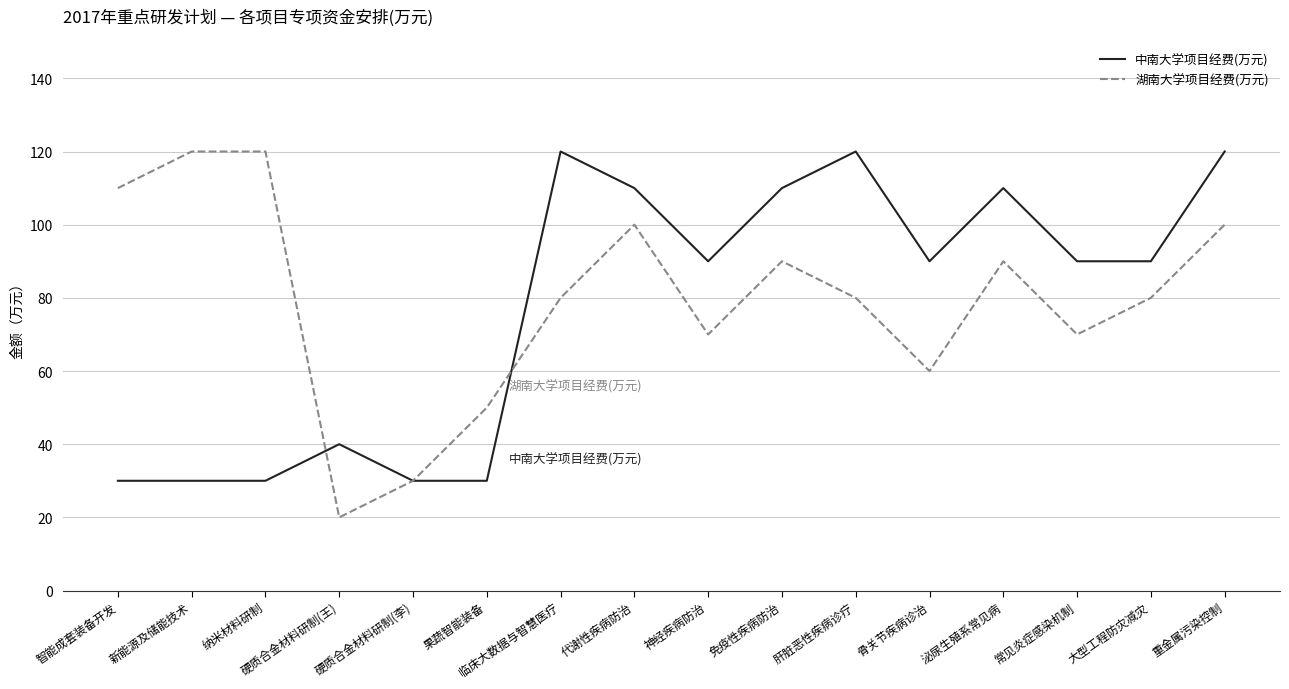

The 湖南大学项目经费(万元) series shows 107 at 常见炎症感染机制. True or false?

False